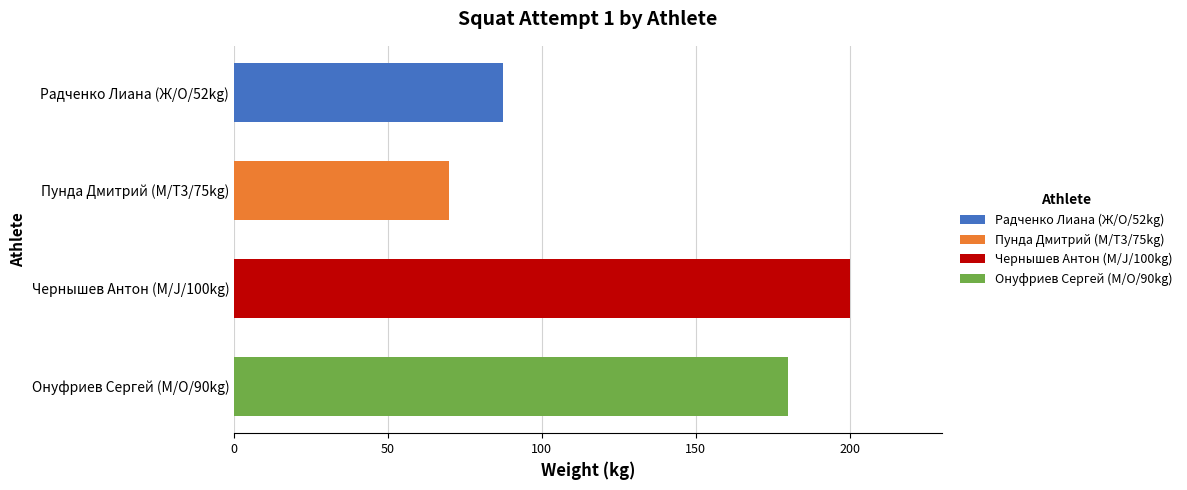

What are all the series names shown in the legend?

Радченко Лиана (Ж/O/52kg), Пунда Дмитрий (М/T3/75kg), Чернышев Антон (М/J/100kg), Онуфриев Сергей (М/O/90kg)